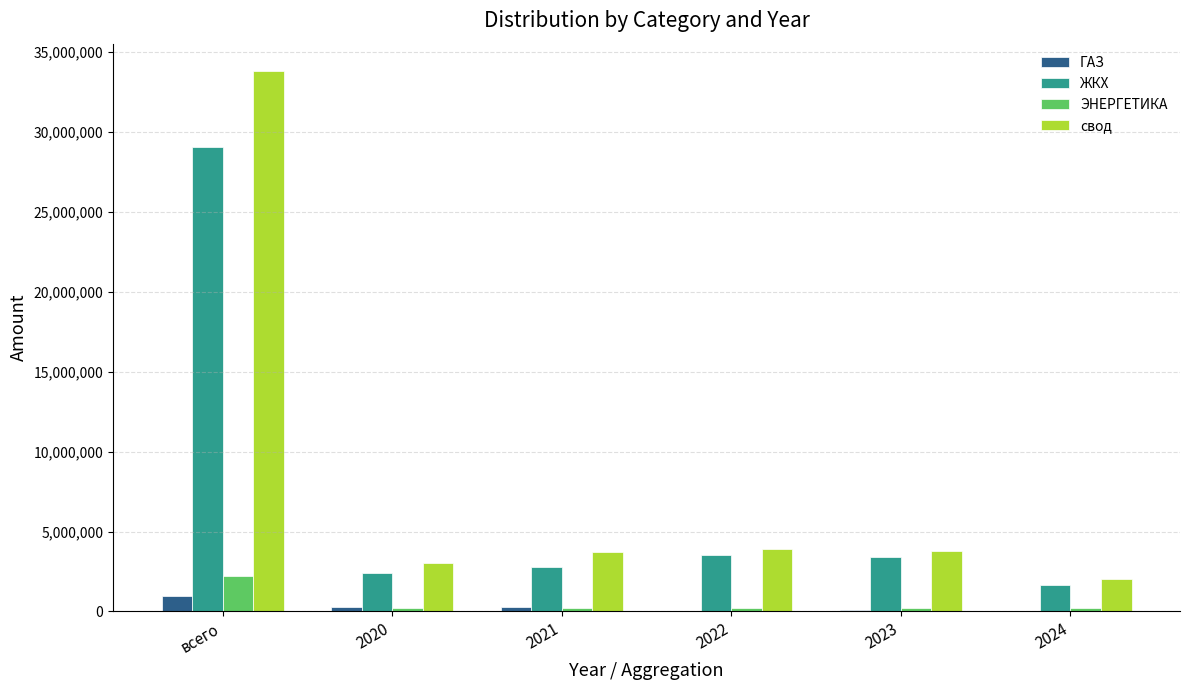

At which category does the chart reach its peak across all series?

всего